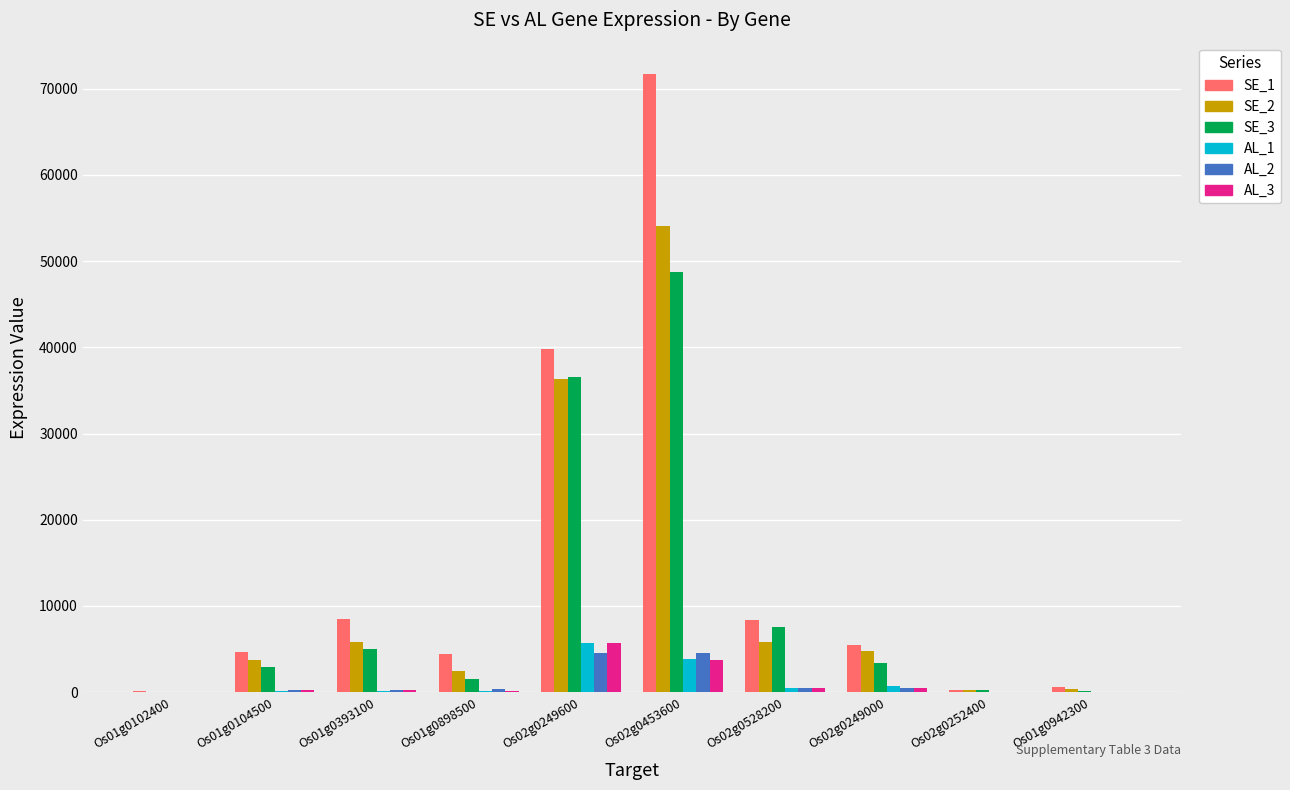

Which series has the largest total across all categories?

SE_1